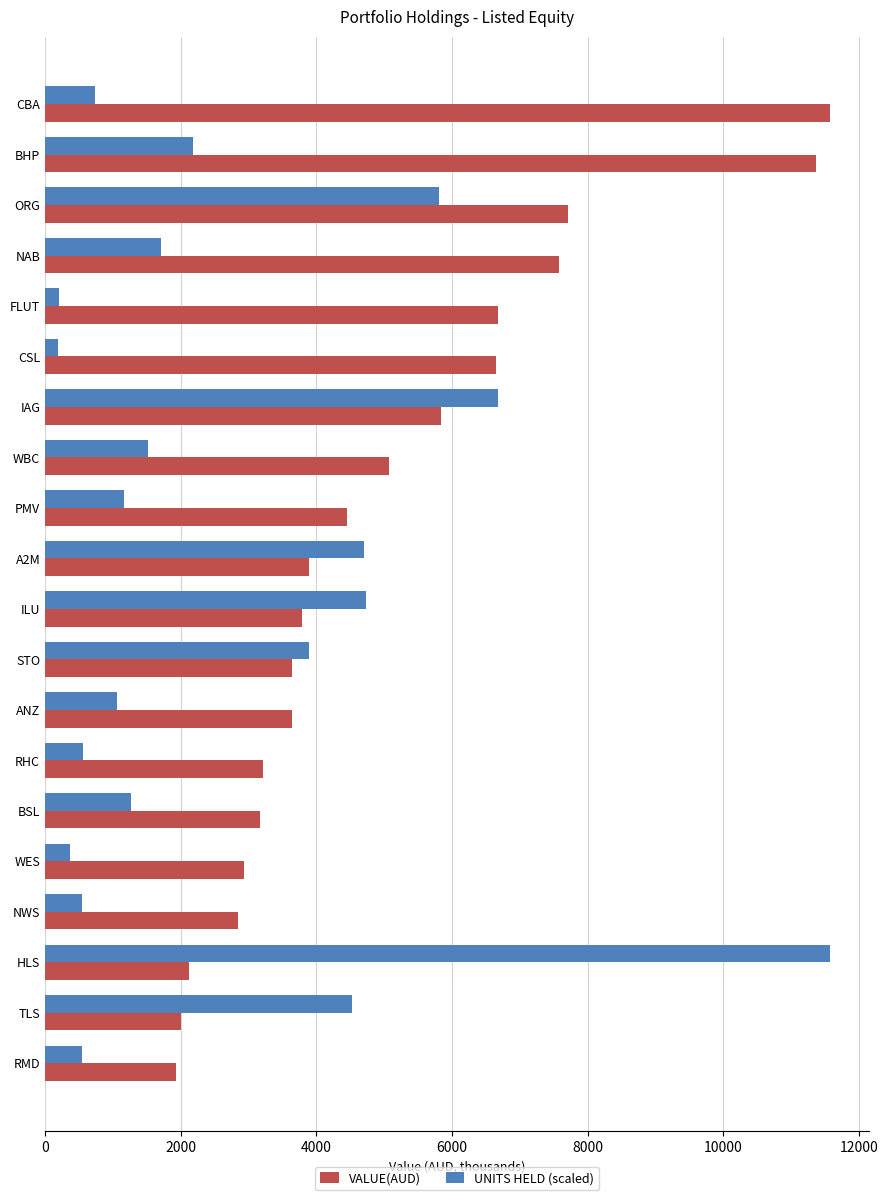

How many data points does each series have?

20